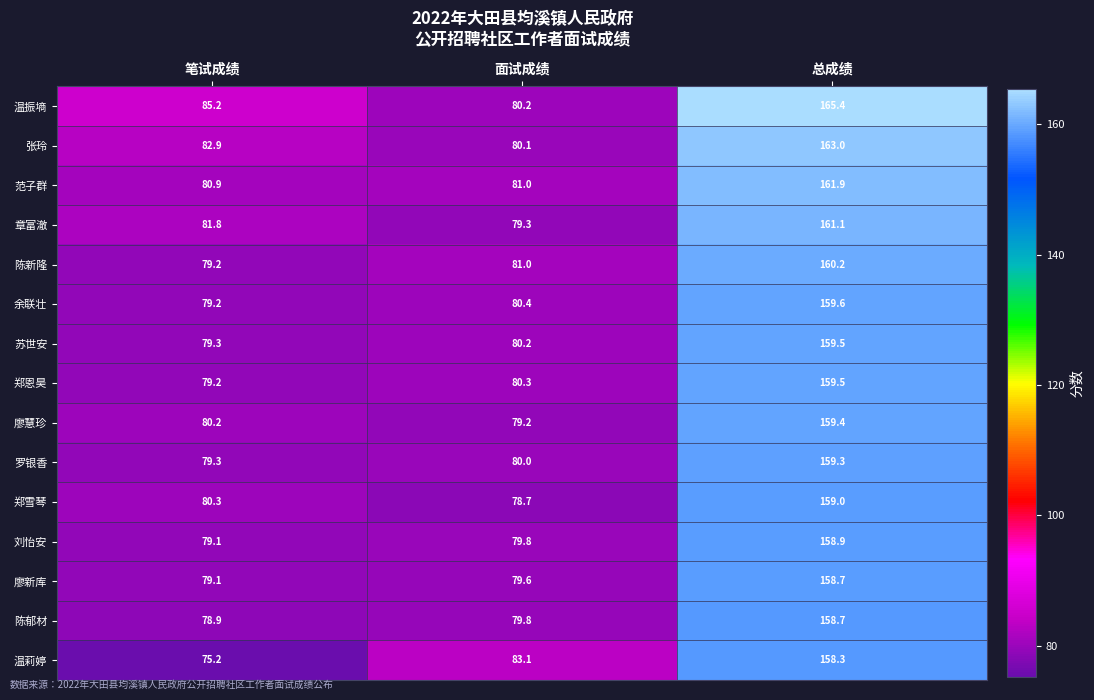

What is the difference between the second highest and minimum values in the 刘怡安 series?

0.7